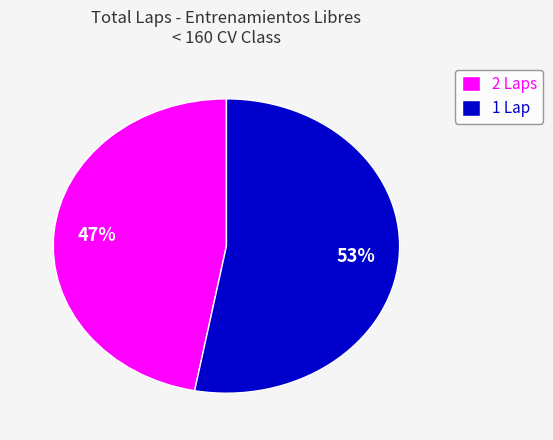

Is it true that 2 Laps is 33% of the pie?

False